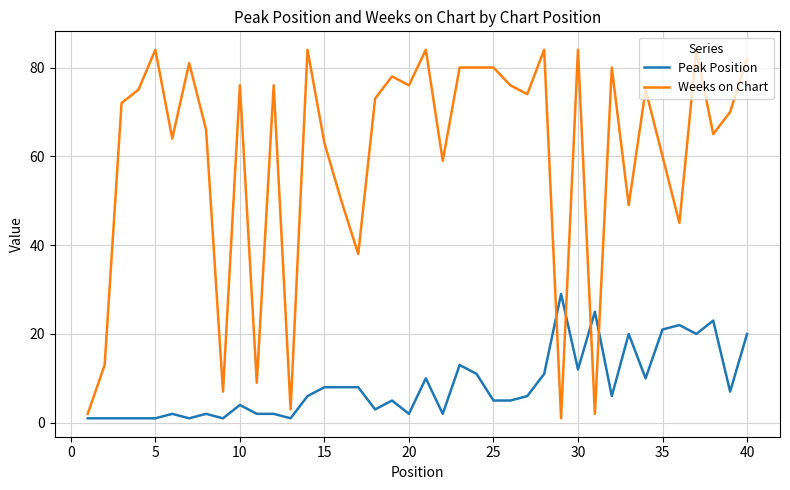

Does the chart display data point markers on the line(s)?

No